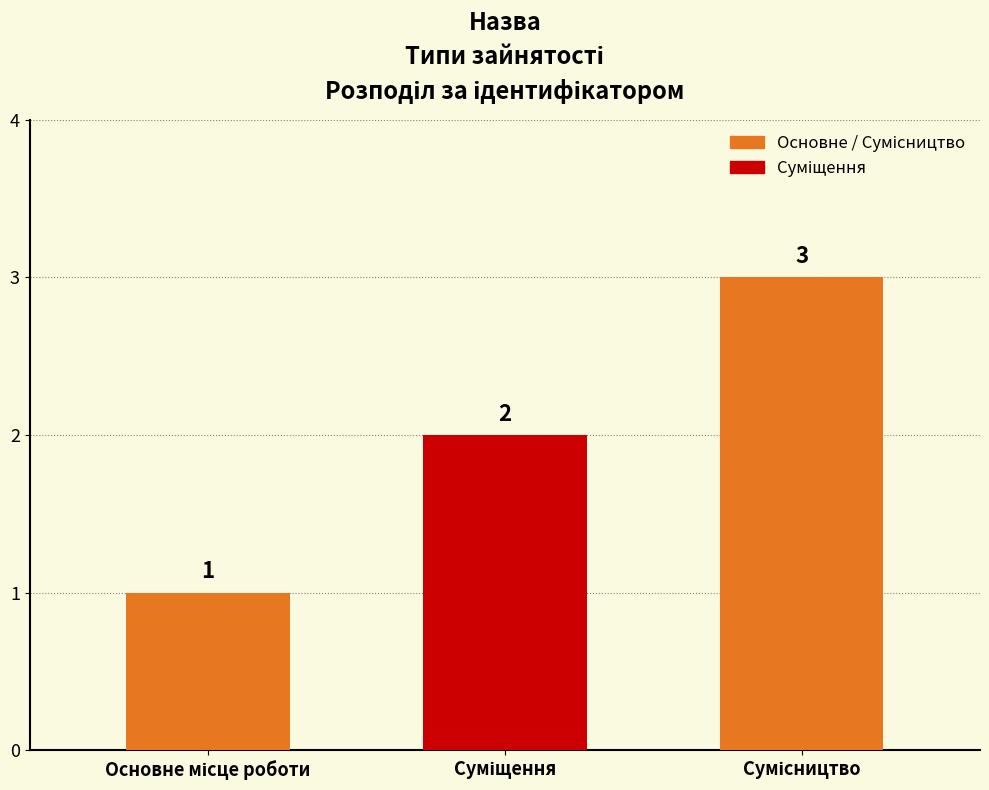

Count the number of values greater than 2.

1